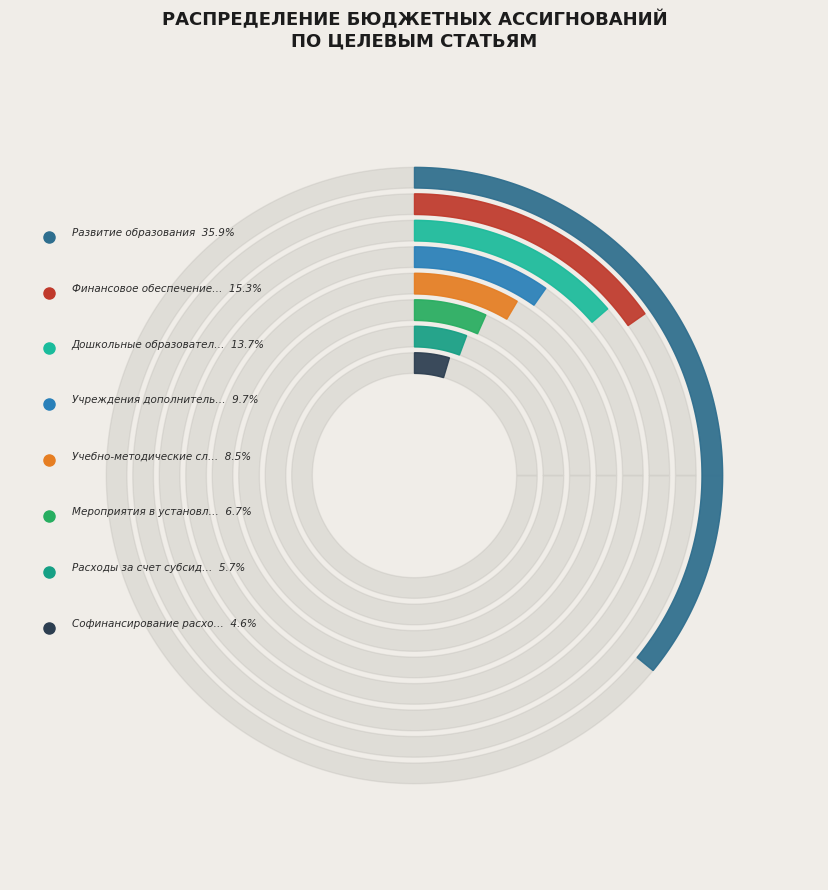

What percentage is the Дошкольные образовательные учреждения slice, to the nearest percent?

14%